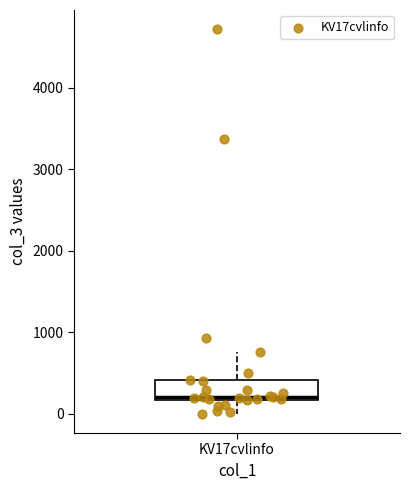

Transcribe this box plot: give where the median line is, the range the box spans, and where the two whiskers end, as read against the y-axis. The values are not printed on the chart, so give them approximately, as read against the axis.

median 200 (just above the box's lower edge), box 200 to 400, whiskers 0 to 800